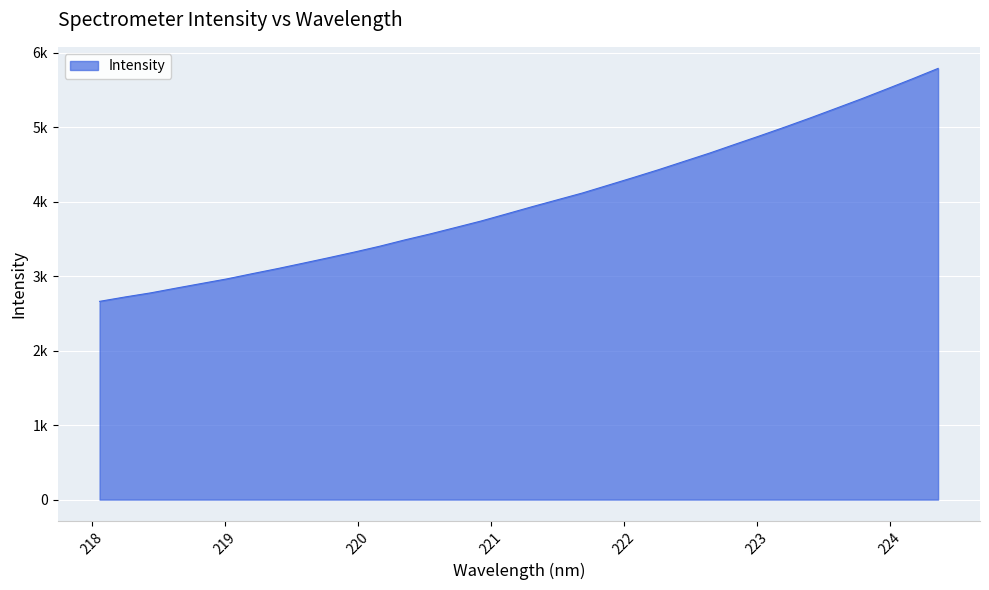

What is the sum of all values?

136105.0